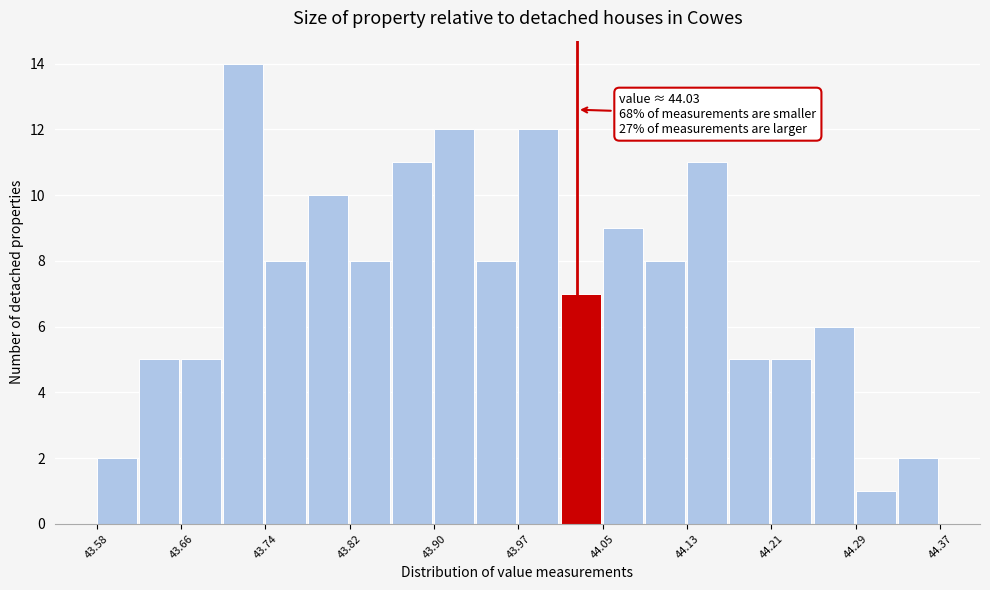

Read against the x-axis, roughly where is the centre of the tallest bar?

43.72